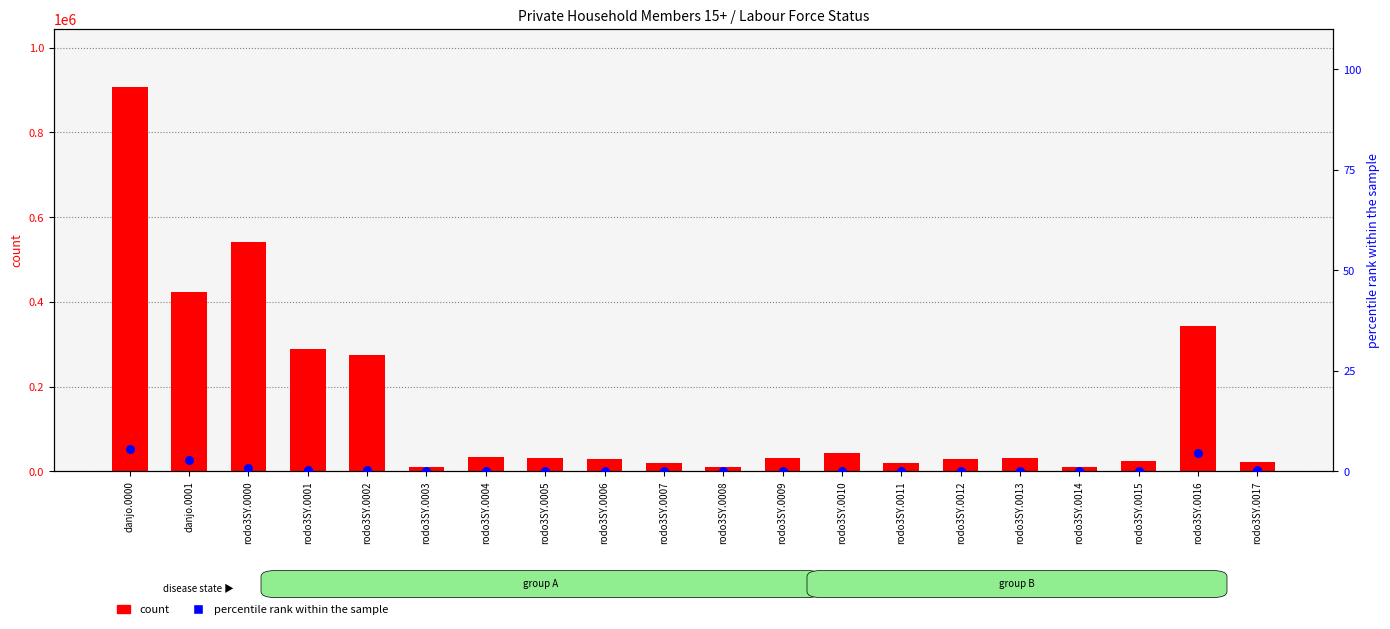

Which series reaches the maximum Y coordinate?

count